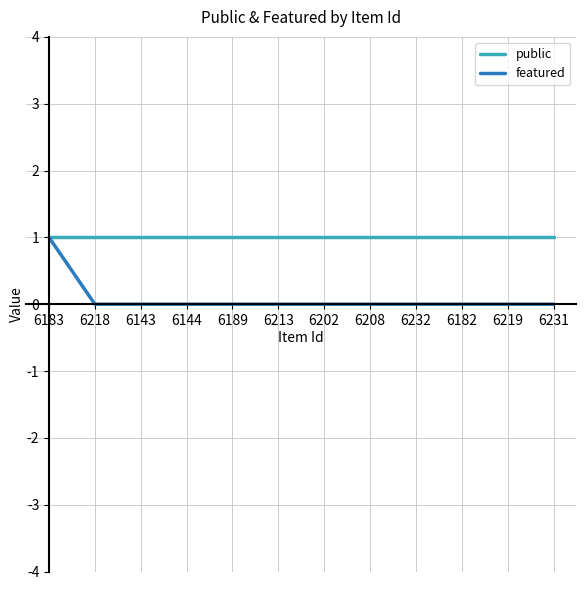

Reading left to right, what are all the values shown in this chart?

public: 6183=1	6218=1	6143=1	6144=1	6189=1	6213=1	6202=1	6208=1	6232=1	6182=1	6219=1	6231=1
featured: 6183=1	6218=0	6143=0	6144=0	6189=0	6213=0	6202=0	6208=0	6232=0	6182=0	6219=0	6231=0